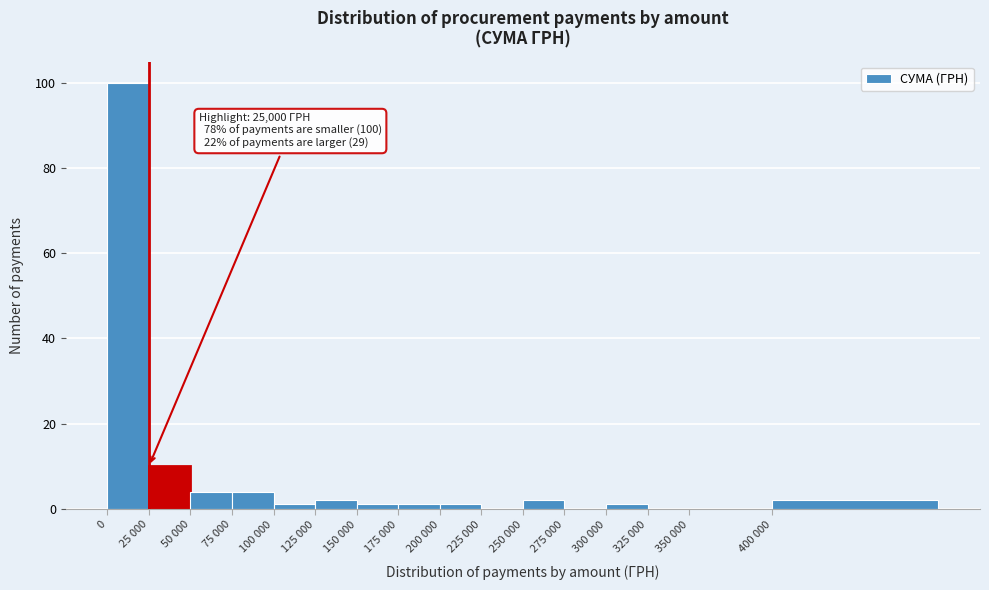

Reading right to left, what are all the values shown in this chart?

400 000=2	350 000=0	325 000=0	300 000=1	275 000=0	250 000=2	225 000=0	200 000=1	175 000=1	150 000=1	125 000=2	100 000=1	75 000=4	50 000=4	25 000=10	0=100